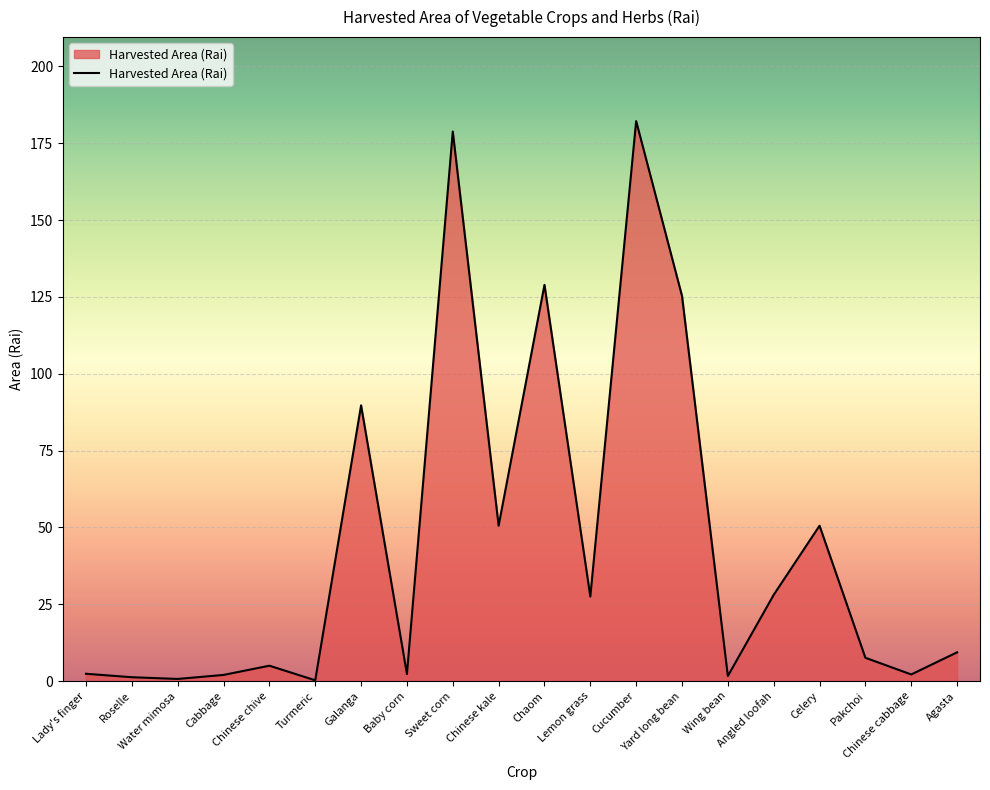

What is the difference between the maximum and minimum values?

181.9